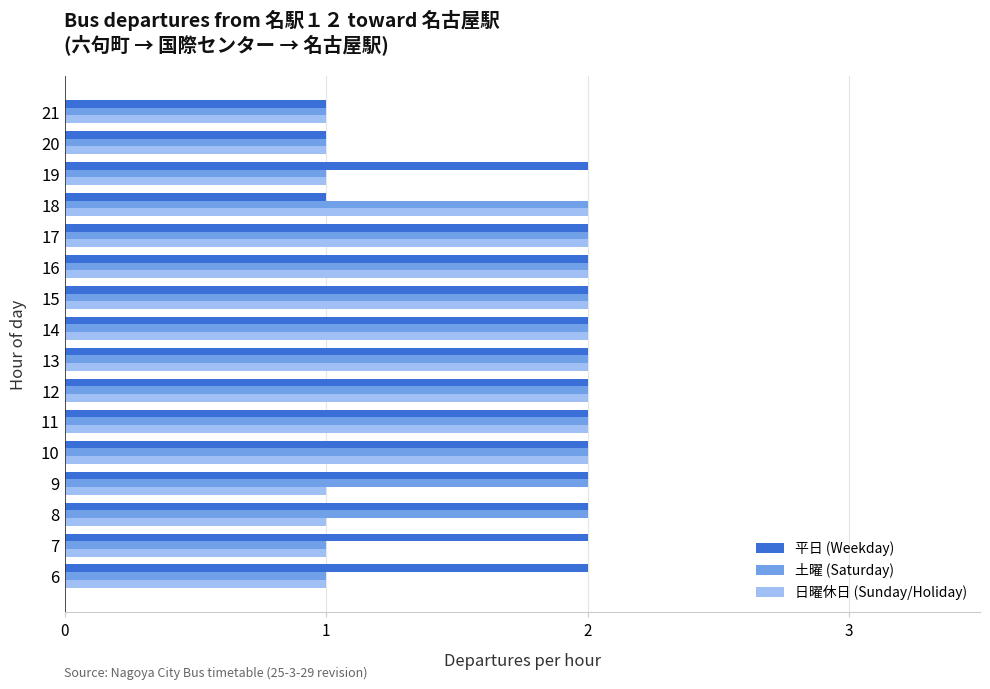

List the series in order of their overall mean, highest first.

平日 (Weekday), 土曜 (Saturday), 日曜休日 (Sunday/Holiday)